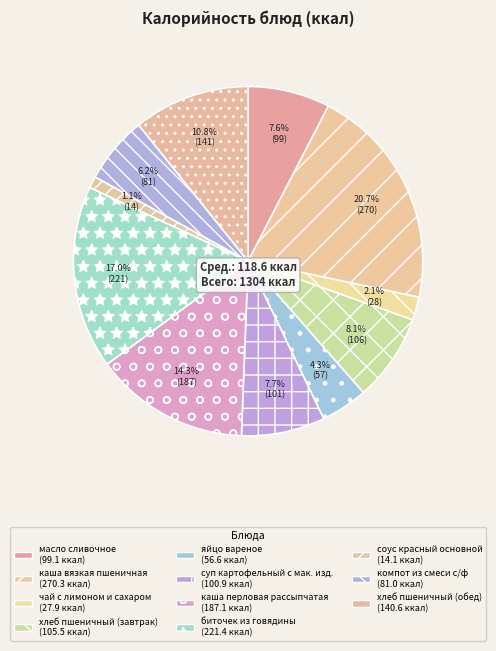

To the nearest percent, what portion does компот из смеси с/ф represent?

6%